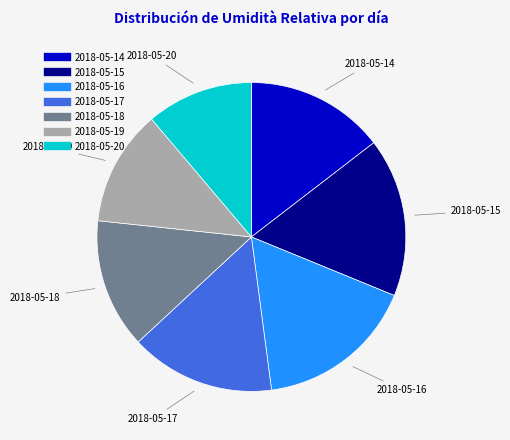

Is it true that 2018-05-17 is 15% of the pie?

True